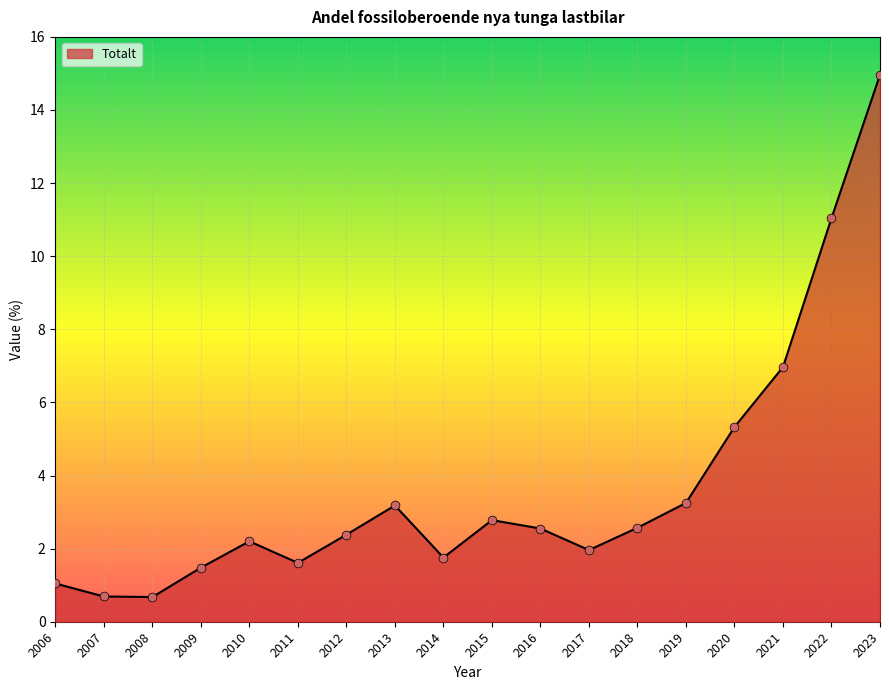

What is the change in value from 2017 to 2019?

+1.3